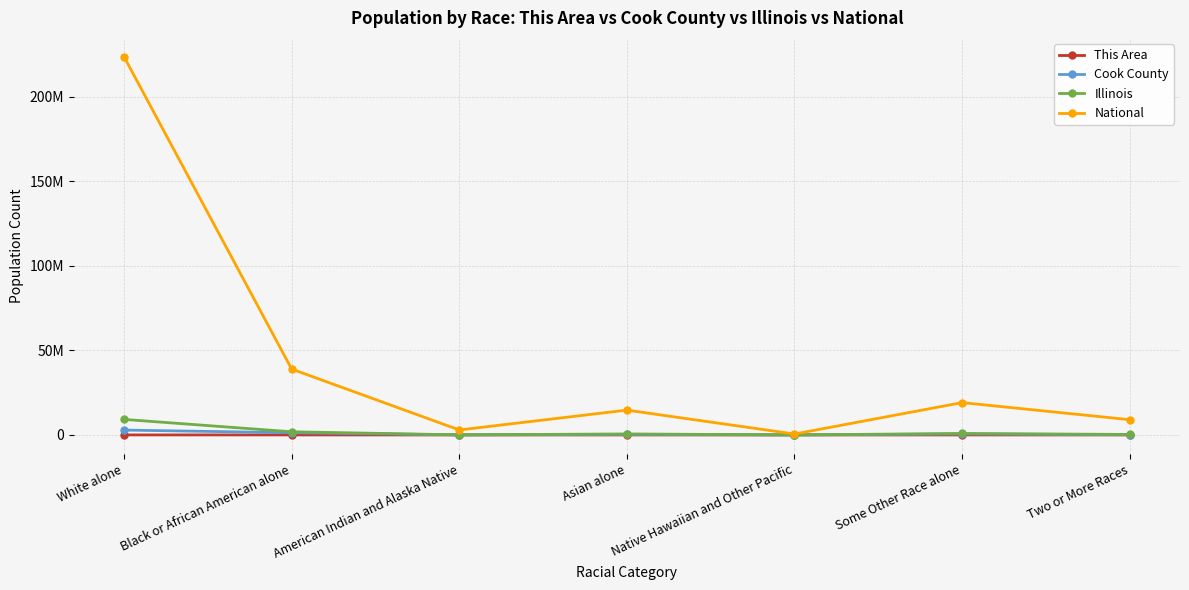

List the labels in order of Cook County value, largest first.

White alone, Black or African American alone, Some Other Race alone, Asian alone, Two or More Races, American Indian and Alaska Native, Native Hawaiian and Other Pacific